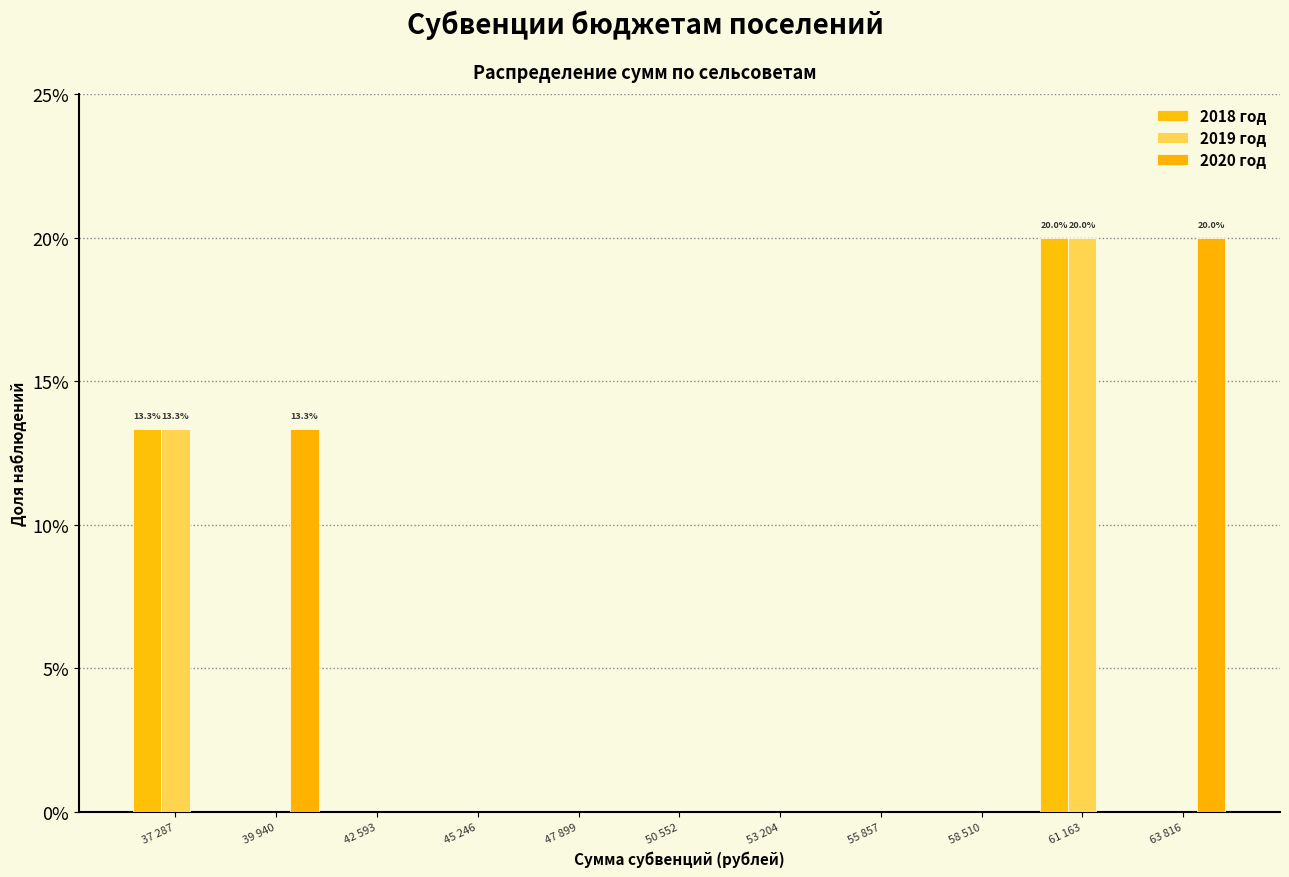

Count the number of data series in this chart.

3